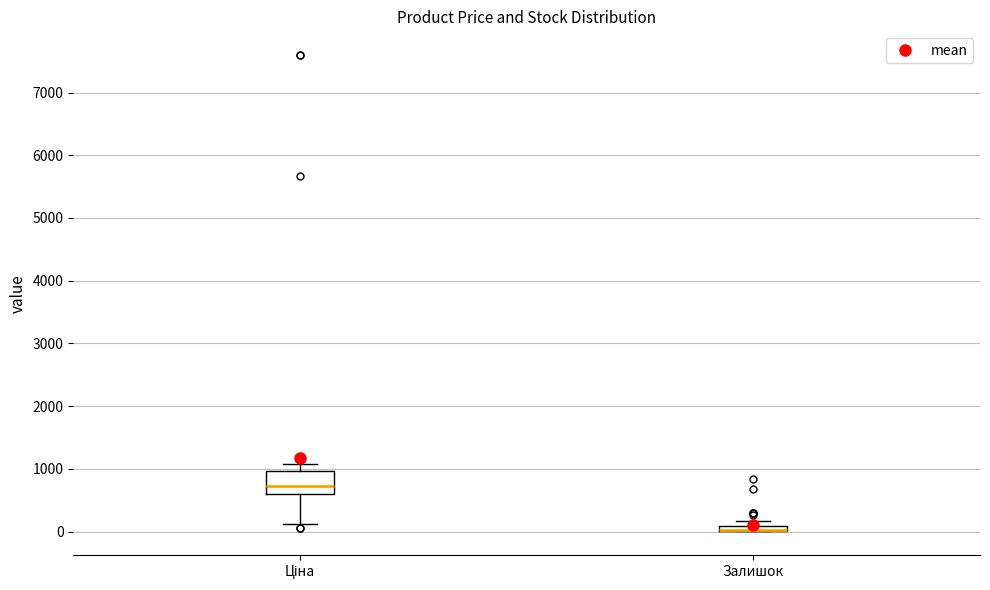

Comparing the boxes themselves (not the whiskers), which one is the tallest?

Ціна